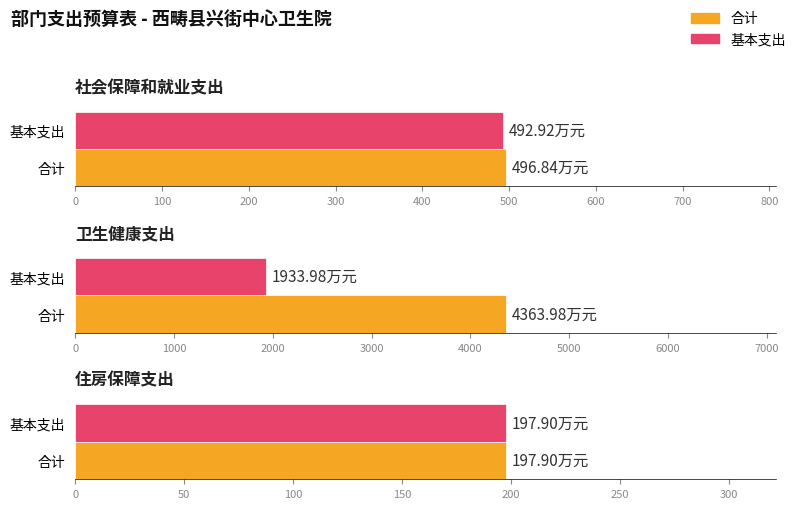

Rank the series by their maximum value, from highest to lowest.

合计, 基本支出